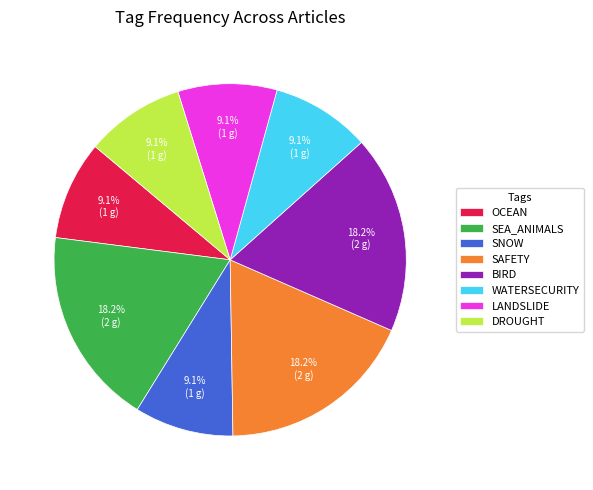

What is the ratio of the value at LANDSLIDE to the value at SAFETY?

0.5